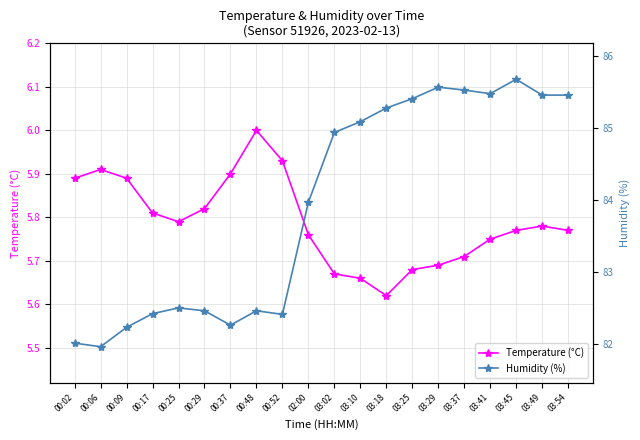

What is the spread (max minus min) of values at 00:29?

76.6